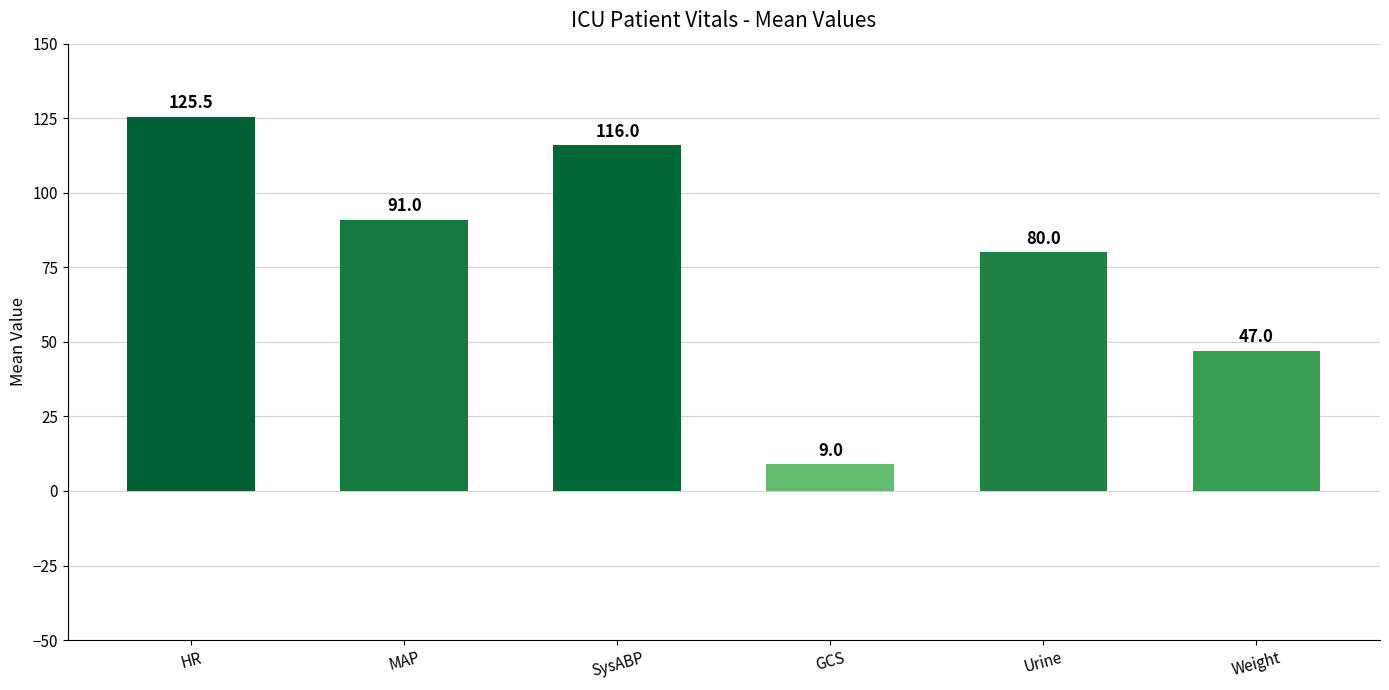

How many series are shown in this chart?

1